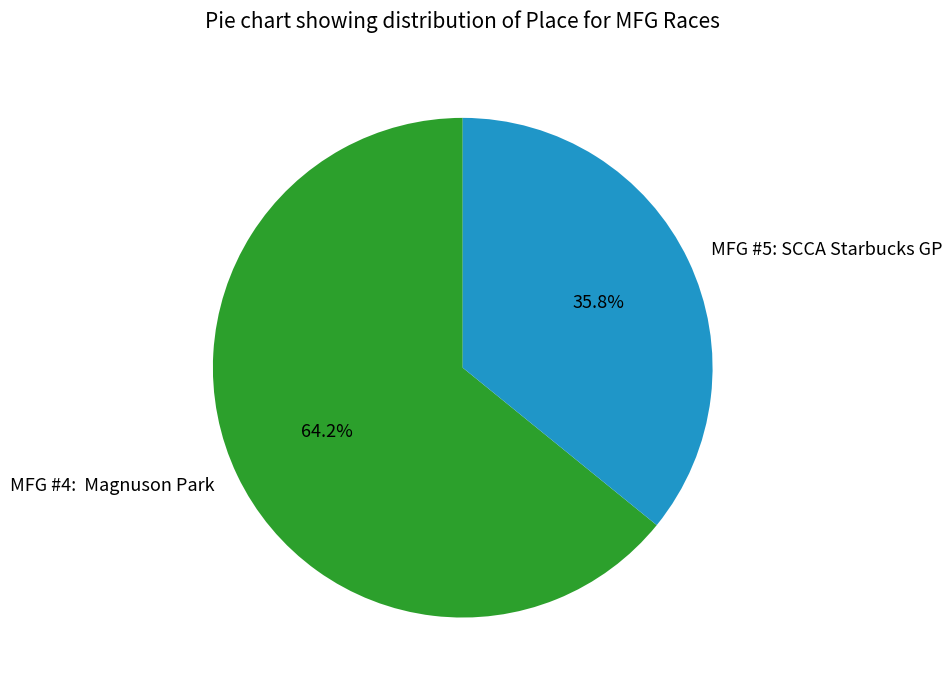

Does MFG #5: SCCA Starbucks GP account for over 50% of the chart?

No